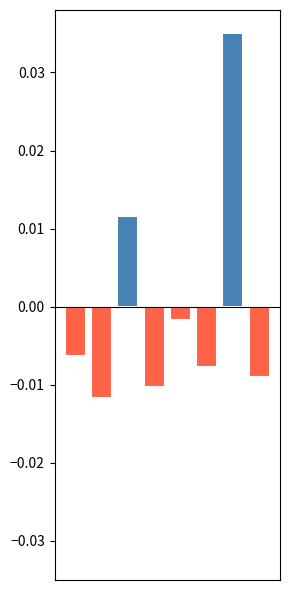

List the labels in order of value, smallest first.

1, 3, 7, 5, 0, 4, 2, 6